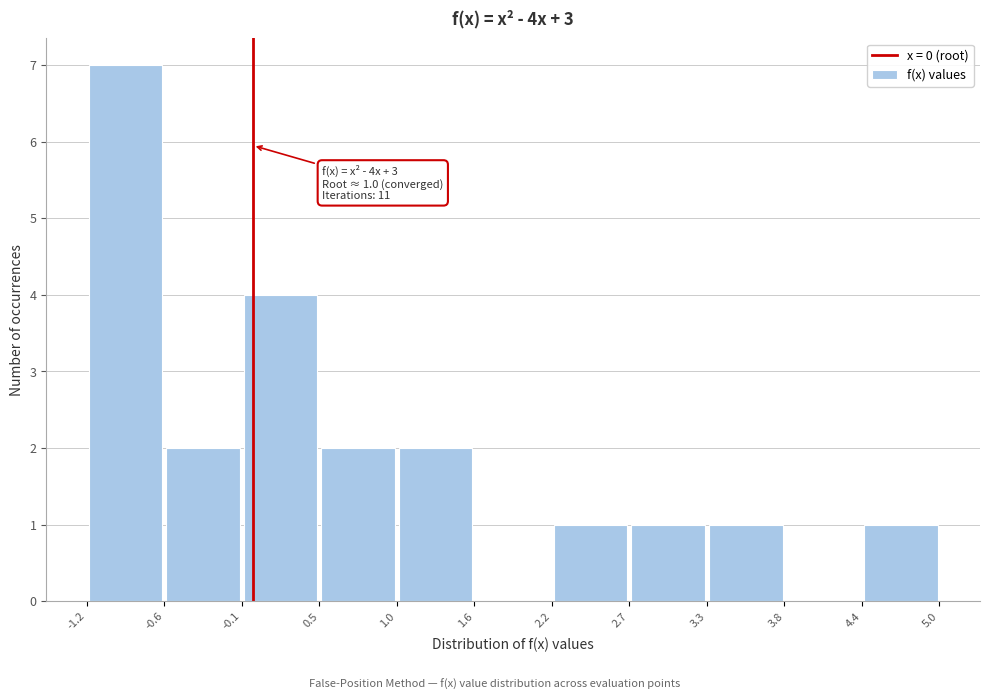

Over which range of the x-axis is the bar tallest?

-1.2 to -0.6